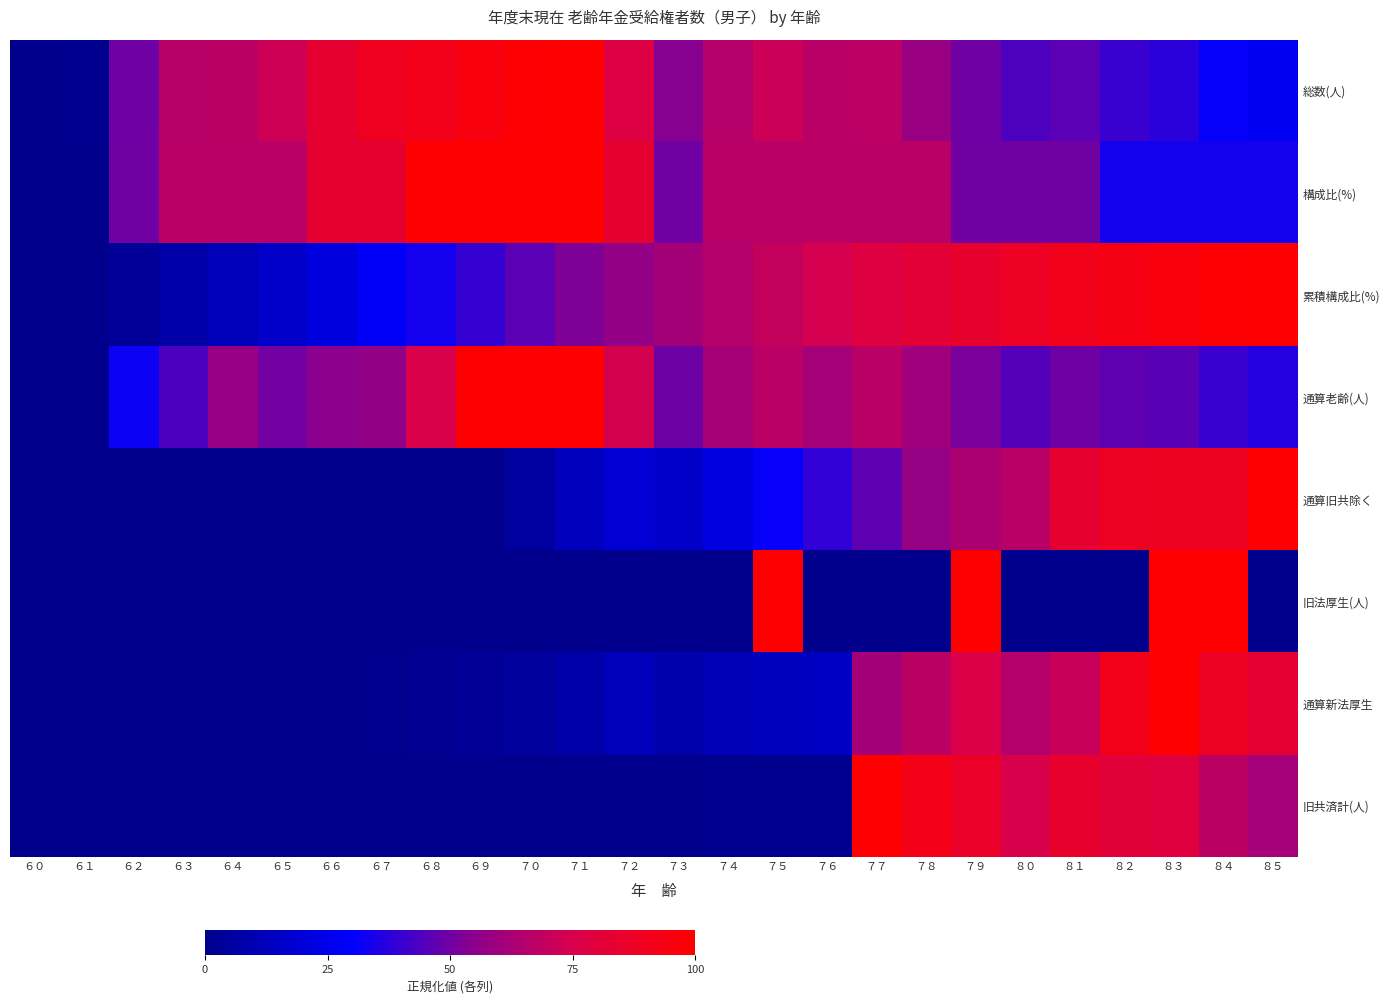

Reading right to left, extract all data points from this chart.

総数(人): ８５=26.6	８４=31.2	８３=37.8	８２=40.6	８１=46.2	８０=43.9	７９=49.8	７８=58.6	７７=67.6	７６=66.7	７５=71.7	７４=65.6	７３=54.1	７２=77.9	７１=100.0	７０=98.3	６９=95.3	６８=91.7	６７=89.8	６６=83.8	６５=72.0	６４=67.4	６３=66.2	６２=49.8	６１=1.0	６０=0.0
構成比(%): ８５=33.3	８４=33.3	８３=33.3	８２=33.3	８１=50.0	８０=50.0	７９=50.0	７８=66.7	７７=66.7	７６=66.7	７５=66.7	７４=66.7	７３=50.0	７２=83.3	７１=100.0	７０=100.0	６９=100.0	６８=100.0	６７=83.3	６６=83.3	６５=66.7	６４=66.7	６３=66.7	６２=50.0	６１=0.0	６０=0.0
累積構成比(%): ８５=100.0	８４=97.8	８３=95.7	８２=93.5	８１=91.4	８０=88.2	７９=84.9	７８=81.7	７７=78.5	７６=74.2	７５=69.9	７４=65.6	７３=61.3	７２=57.0	７１=52.7	７０=46.2	６９=39.8	６８=33.3	６７=28.0	６６=21.5	６５=16.1	６４=11.8	６３=7.5	６２=3.2	６１=0.0	６０=0.0
通算老齢(人): ８５=36.6	８４=40.5	８３=46.1	８２=47.1	８１=49.8	８０=45.1	７９=51.7	７８=60.3	７７=66.9	７６=61.7	７５=67.0	７４=61.9	７３=49.6	７２=73.4	７１=100.0	７０=99.3	６９=99.1	６８=76.0	６７=56.6	６６=54.8	６５=50.5	６４=57.8	６３=43.7	６２=32.4	６１=0.0	６０=0.0
通算旧共除く: ８５=100.0	８４=89.1	８３=89.1	８２=88.3	８１=83.9	８０=66.4	７９=63.5	７８=57.7	７７=46.7	７６=38.7	７５=31.4	７４=21.9	７３=16.1	７２=19.0	７１=13.1	７０=5.1	６９=0.7	６８=0.0	６７=0.0	６６=0.0	６５=0.0	６４=0.0	６３=0.0	６２=0.0	６１=0.0	６０=0.0
旧法厚生(人): ８５=0.0	８４=100.0	８３=100.0	８２=0.0	８１=0.0	８０=0.0	７９=100.0	７８=0.0	７７=0.0	７６=0.0	７５=100.0	７４=0.0	７３=0.0	７２=0.0	７１=0.0	７０=0.0	６９=0.0	６８=0.0	６７=0.0	６６=0.0	６５=0.0	６４=0.0	６３=0.0	６２=0.0	６１=0.0	６０=0.0
通算新法厚生: ８５=83.0	８４=88.5	８３=100.0	８２=91.1	８１=70.8	８０=65.7	７９=76.2	７８=67.5	７７=61.2	７６=14.8	７５=13.7	７４=11.7	７３=8.8	７２=12.4	７１=7.7	７０=4.4	６９=2.9	６８=1.7	６７=0.8	６６=0.3	６５=0.2	６４=0.0	６３=0.0	６２=0.0	６１=0.0	６０=0.0
旧共済計(人): ８５=61.4	８４=67.6	８３=79.9	８２=81.5	８１=85.4	８０=75.2	７９=86.4	７８=92.3	７７=100.0	７６=1.0	７５=1.1	７４=0.9	７３=0.4	７２=0.0	７１=0.0	７０=0.0	６９=0.0	６８=0.0	６７=0.0	６６=0.2	６５=0.4	６４=0.3	６３=0.0	６２=0.0	６１=0.0	６０=0.0